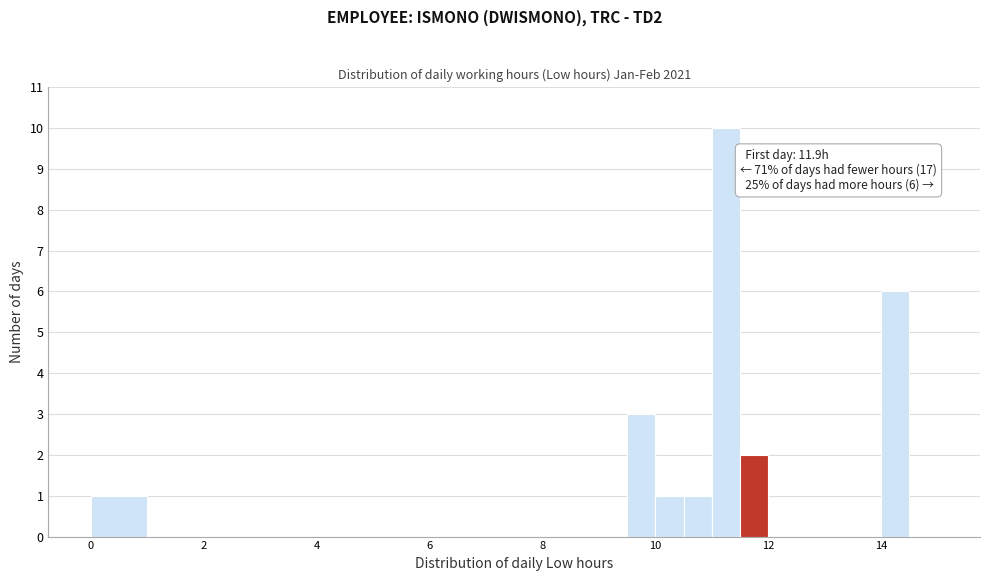

Around what value on the x-axis is the tallest bar? Give the approximate position of its centre, as read against the axis.

11.2